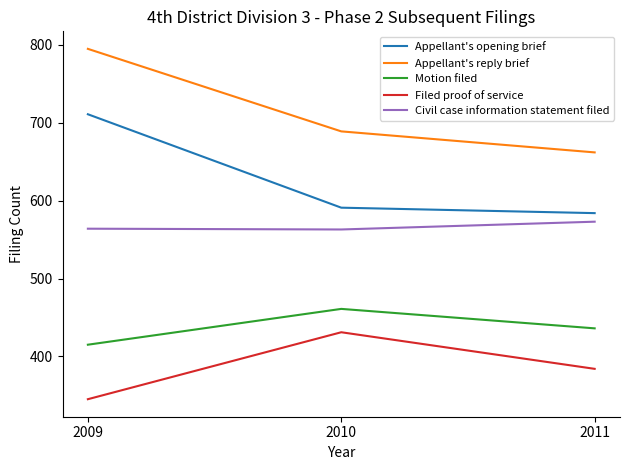

What is the difference between the second highest and minimum values in the Civil case information statement filed series?

1